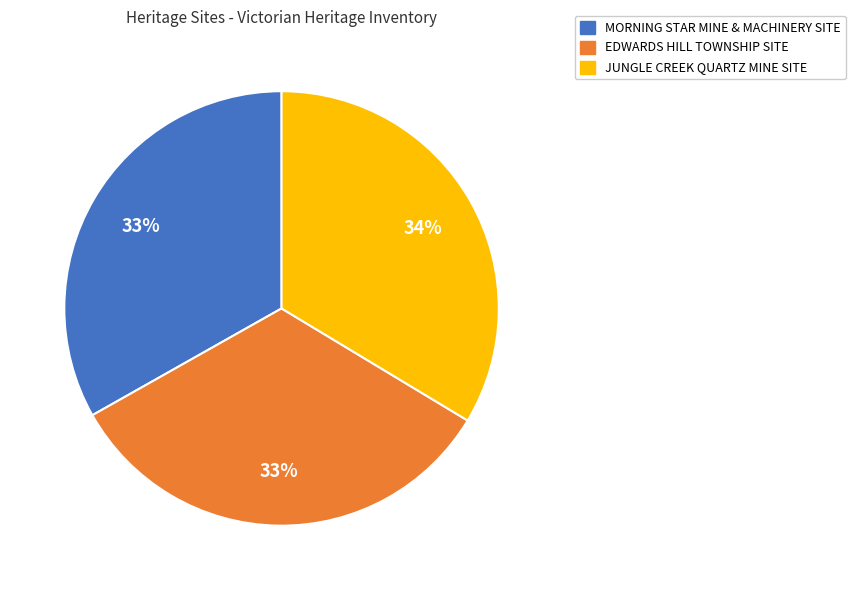

Count the number of slices in the pie.

3